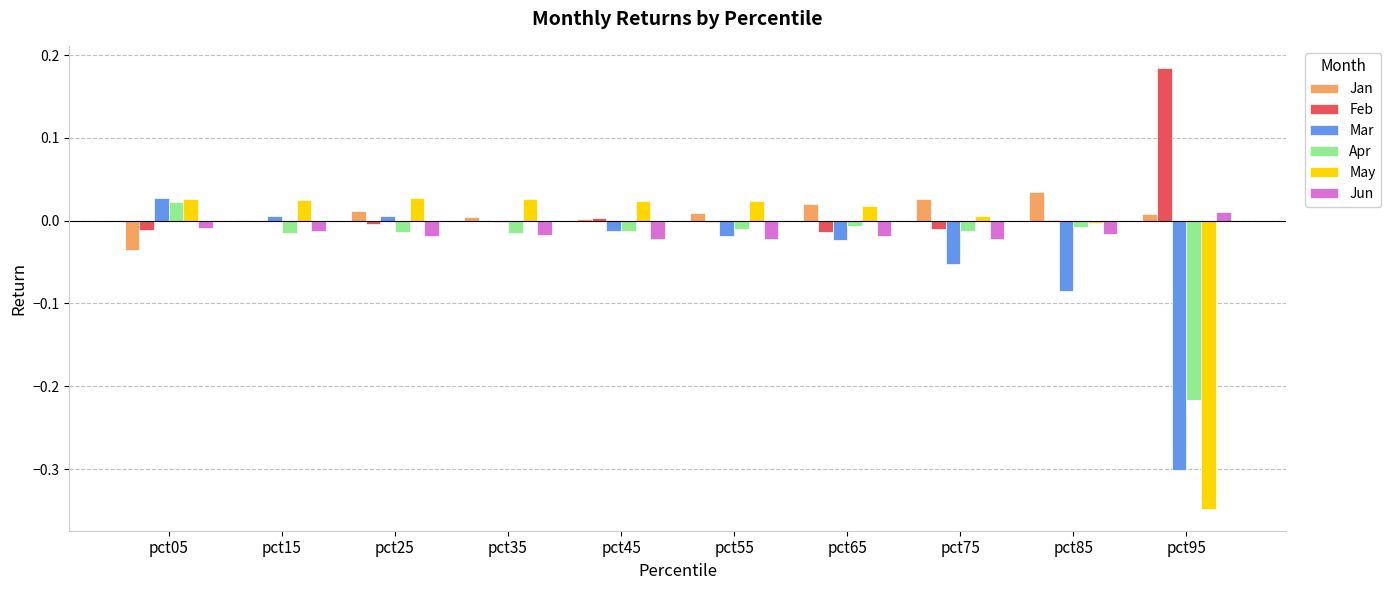

Is it true that Jan equals 0.0 at pct35?

True